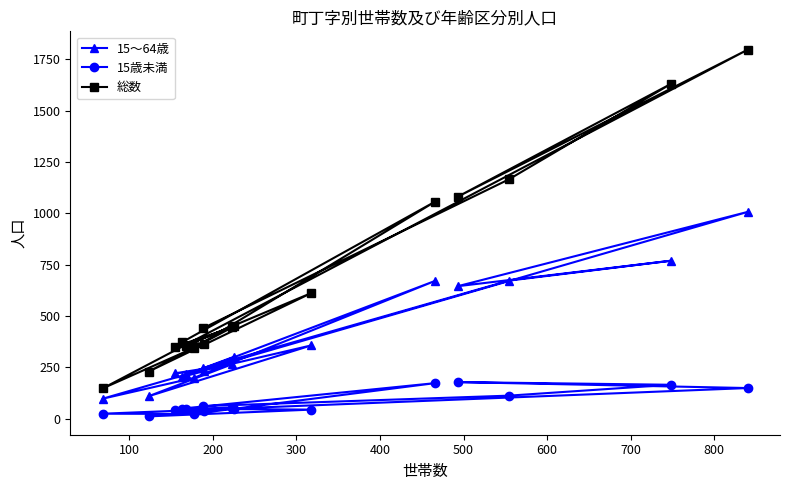

Which series has the widest spread of values?

総数